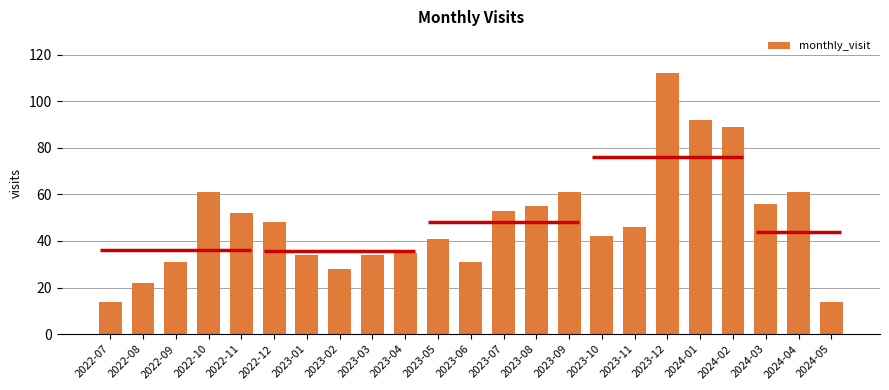

Reading left to right, extract all data points from this chart.

14	22	31	61	52	48	34	28	34	35	41	31	53	55	61	42	46	112	92	89	56	61	14